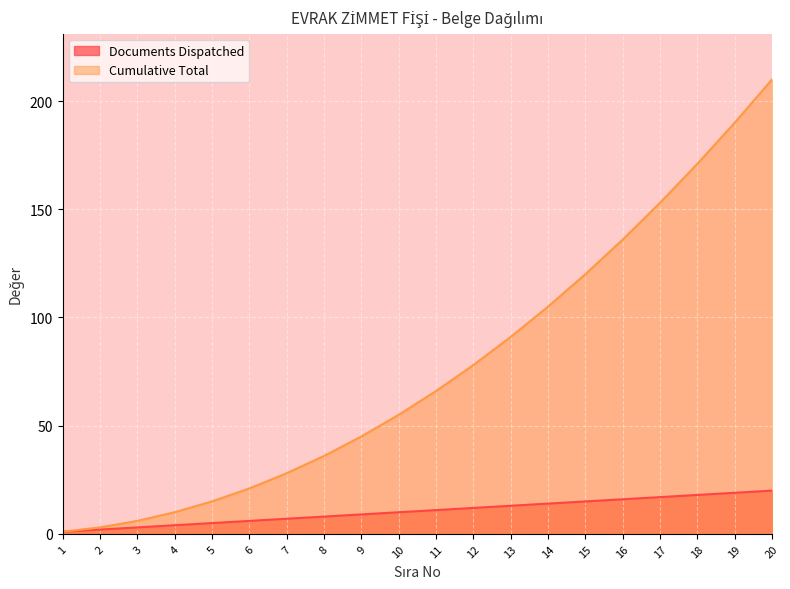

What value does the Documents Dispatched series have at 16?

16